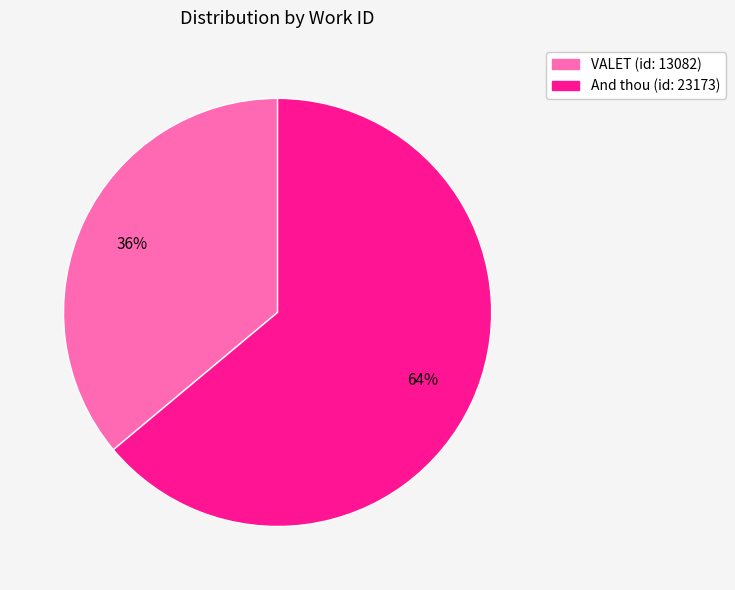

To the nearest percent, what is the combined percentage of VALET (id: 13082) and And thou (id: 23173)?

100%